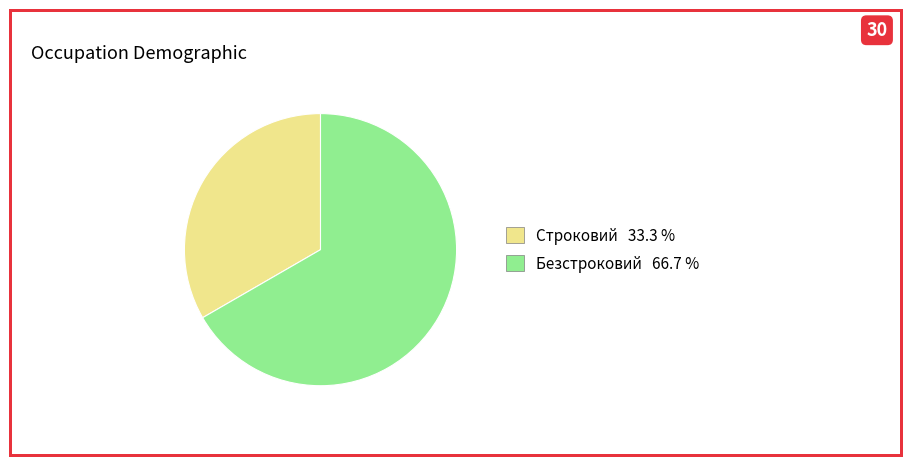

Do Строковий 33.3 % and Безстроковий 66.7 % together represent more than half of the pie?

Yes